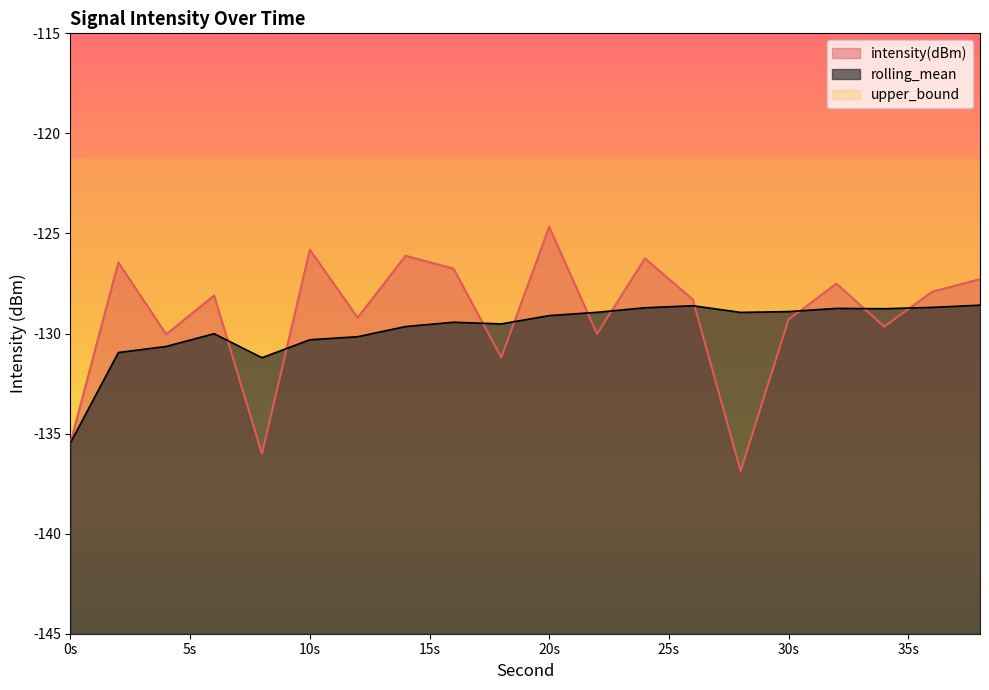

The rolling_mean series shows -128.6 at 26. True or false?

True